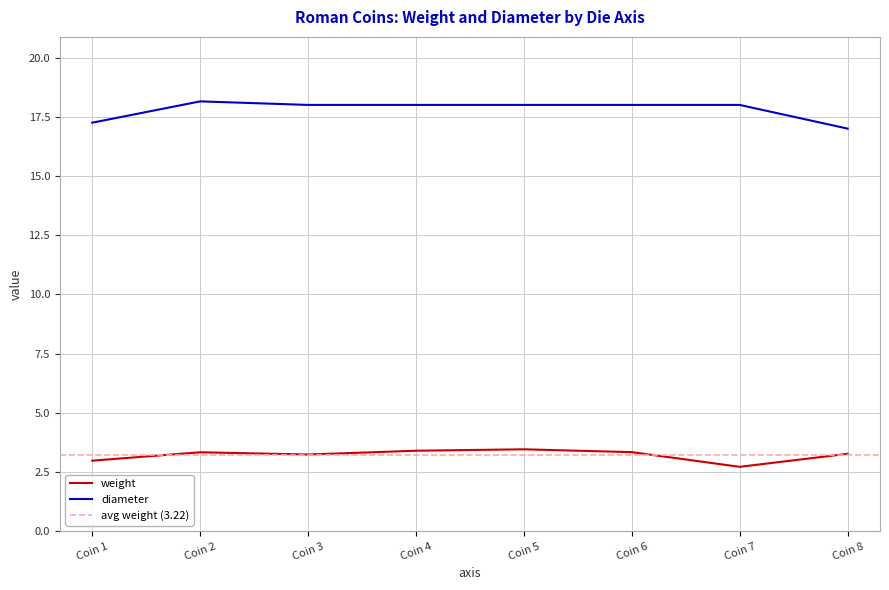

True or false: weight and diameter intersect in this chart.

False